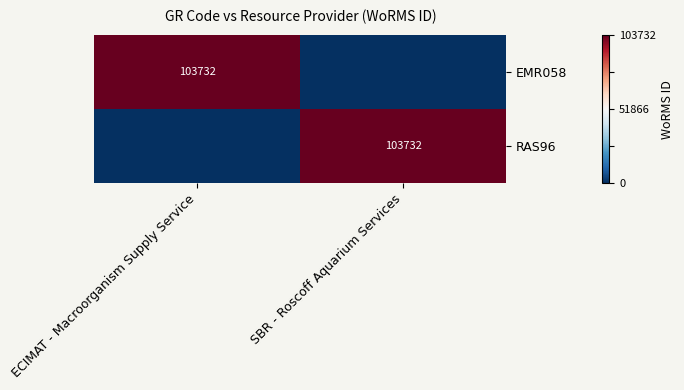

True or false: RAS96 has a value of 103732 at SBR - Roscoff Aquarium Services.

True